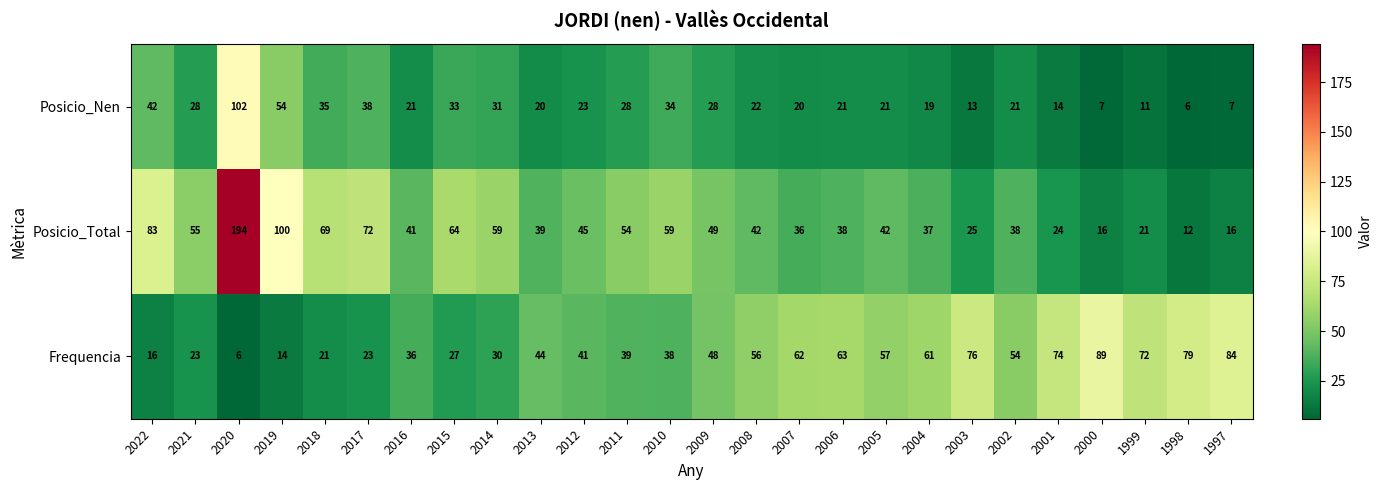

What is the sum of the Posicio_Nen values at 2006 and 2004?

40